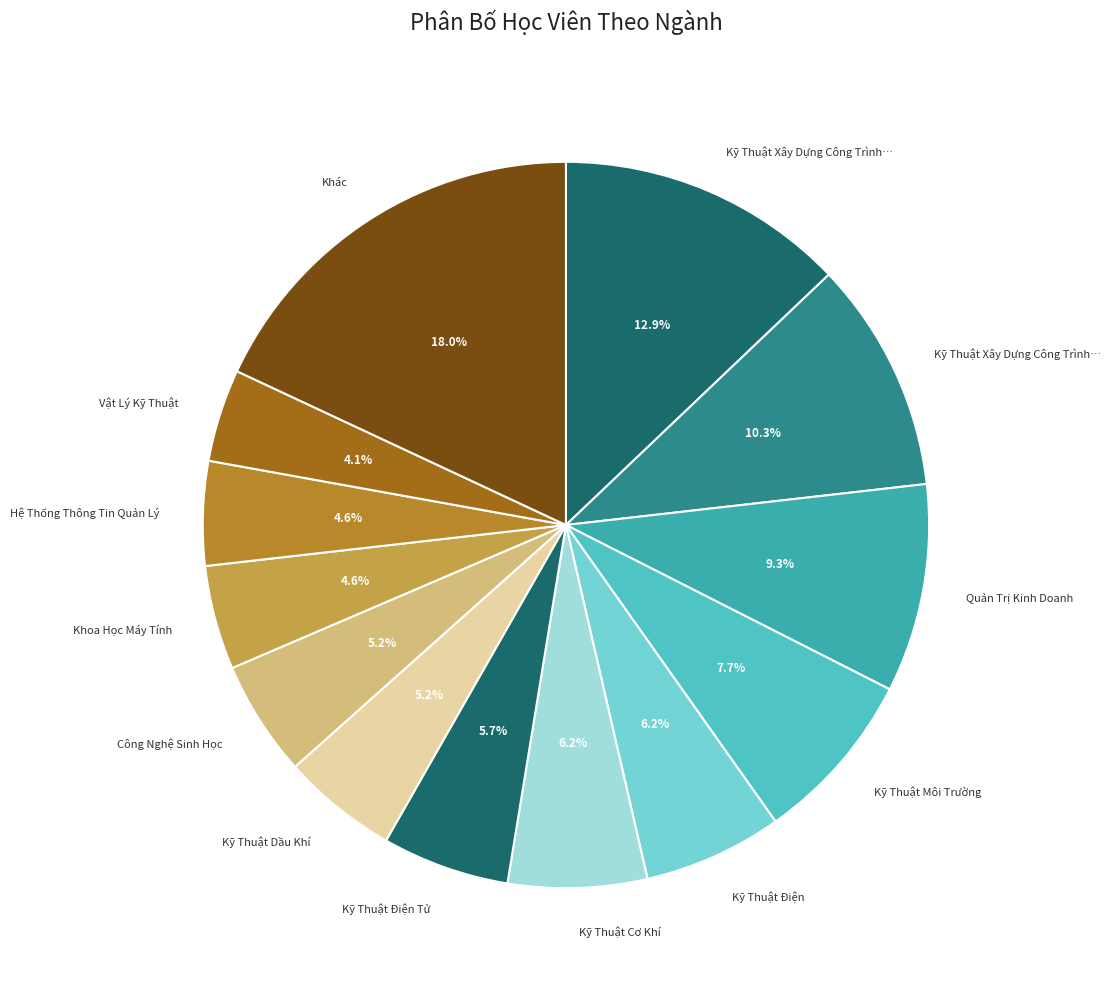

How many slices are in this pie chart?

13